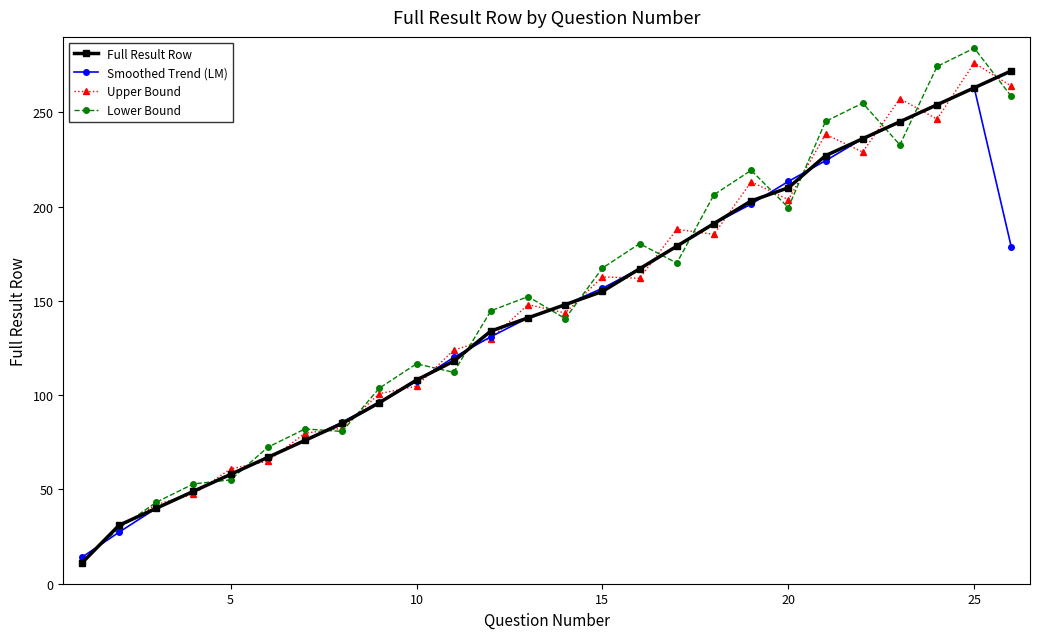

Which series has the largest range (max minus min)?

Lower Bound